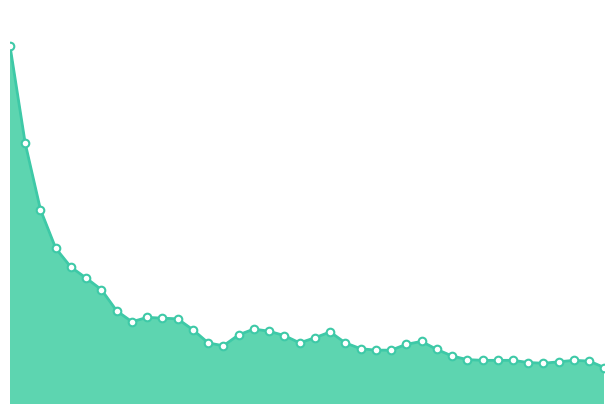

Which series has the largest total across all categories?

acf_shown_line